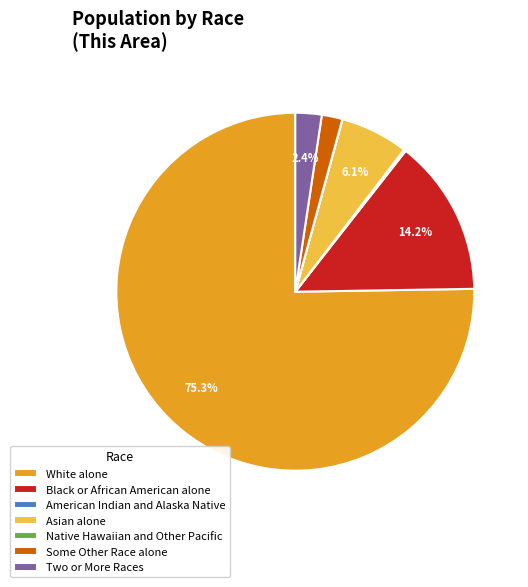

Is it true that White alone is 87% of the pie?

False